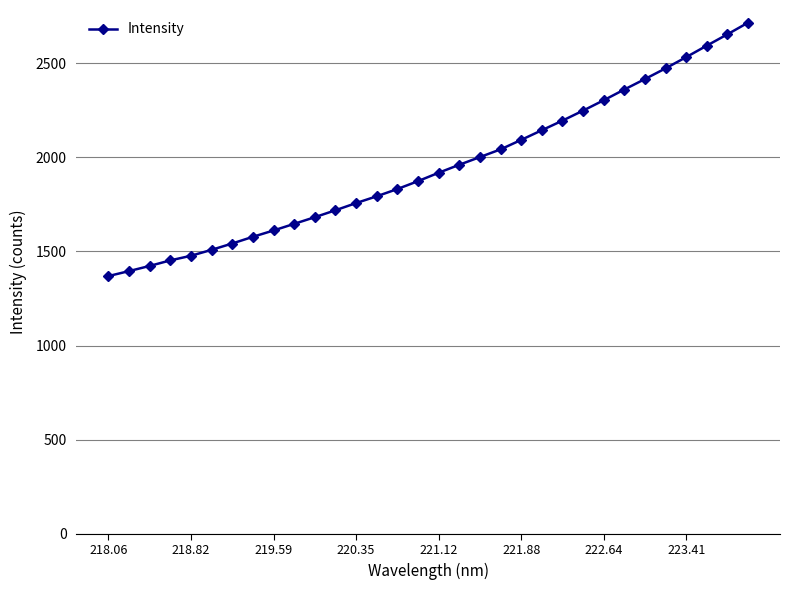

What is the difference between the second highest and minimum values?

1284.5